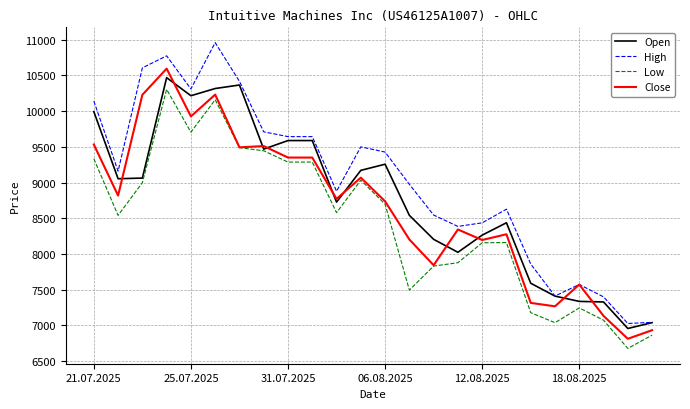

Which series has the largest total across all categories?

High